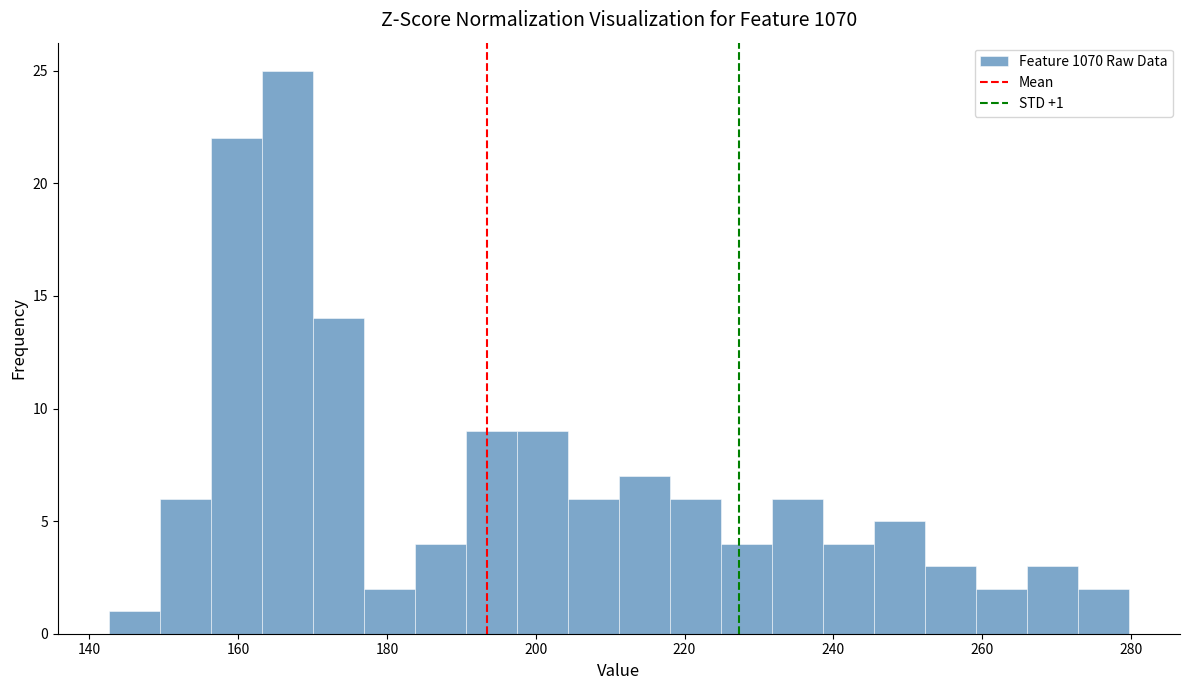

Around what value on the x-axis is the tallest bar? Give the approximate position of its centre, as read against the axis.

166